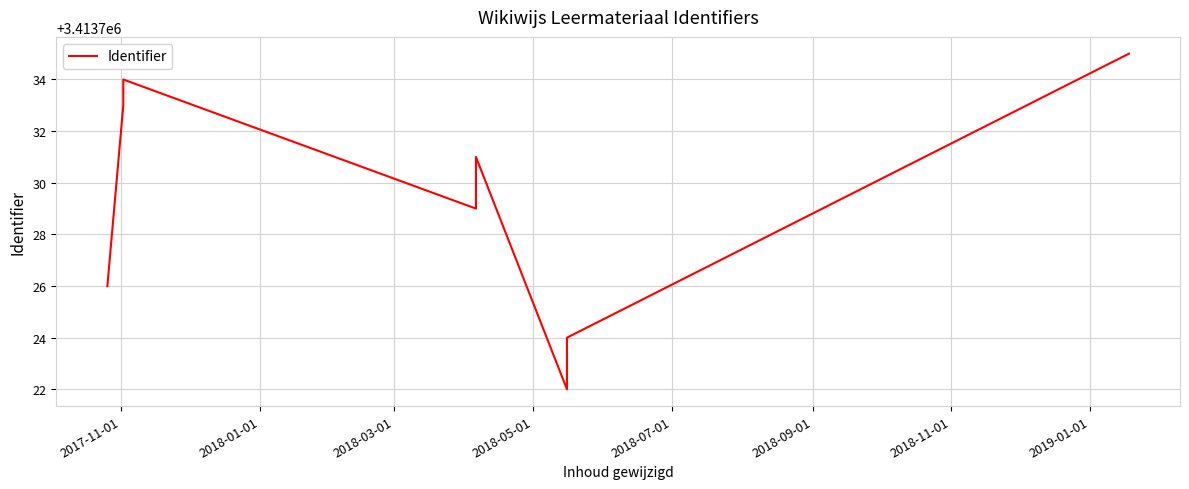

Reading left to right, transcribe all the data shown in this chart.

3413726	3413733	3413734	3413729	3413731	3413722	3413724	3413735